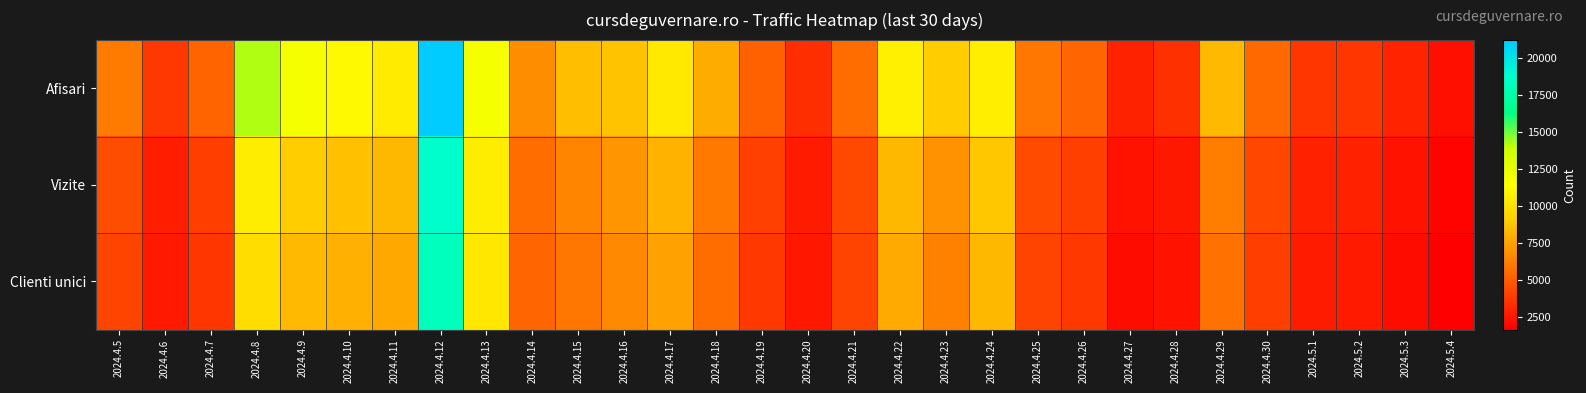

At which category does the chart reach its peak across all series?

2024.4.12